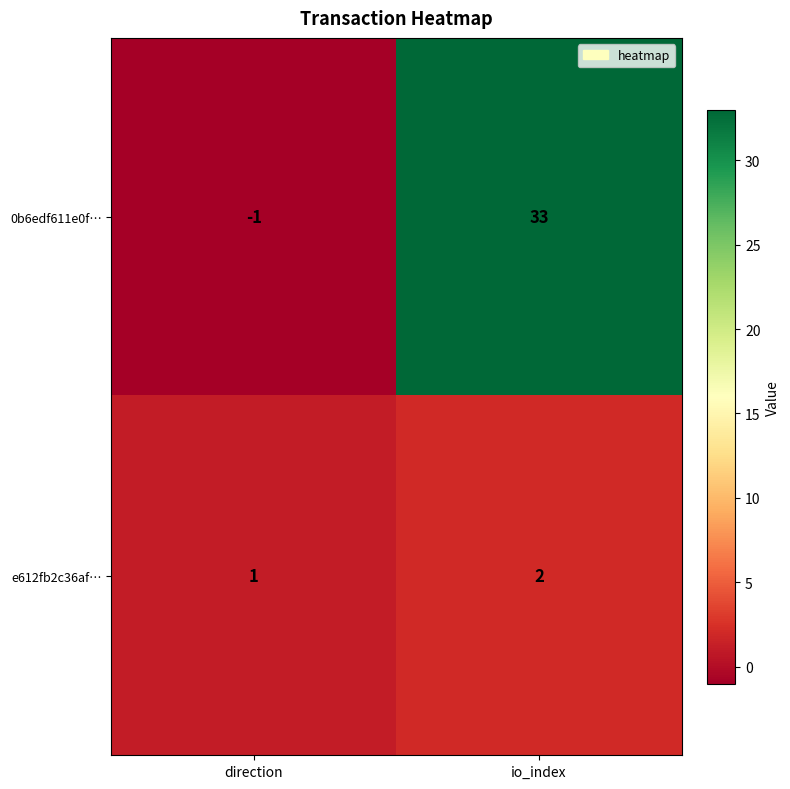

What is the smallest value displayed?

-1